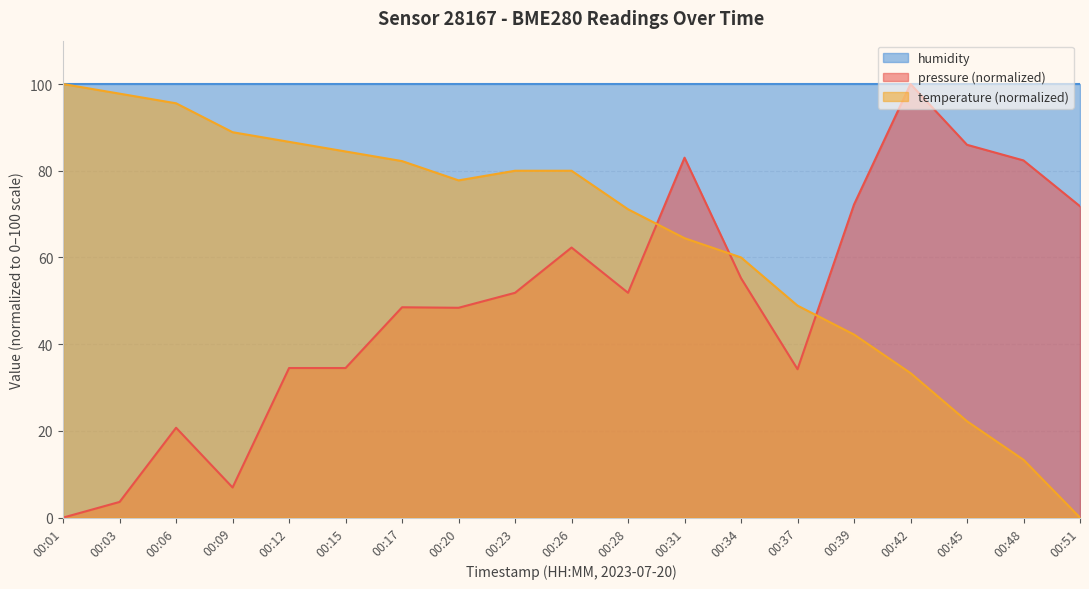

What are all the series names shown in the legend?

humidity, pressure (normalized), temperature (normalized)